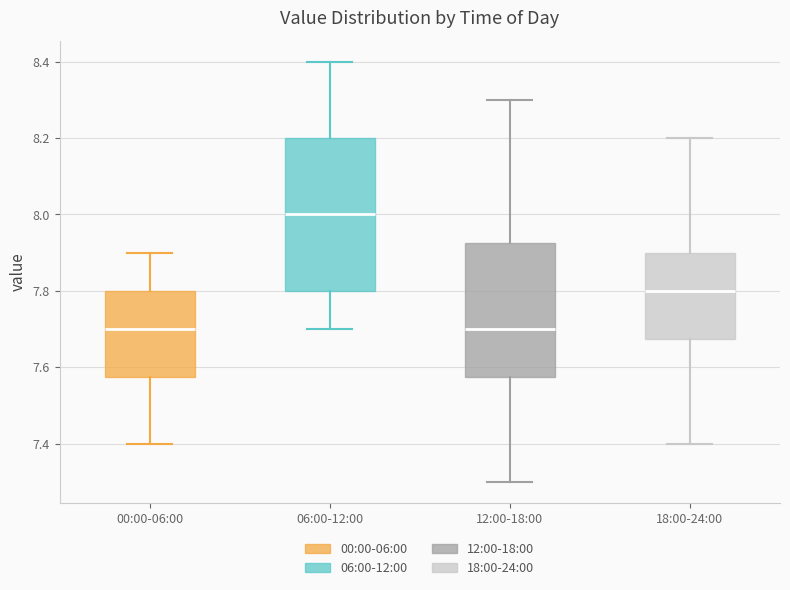

Reading left to right, transcribe this box plot: for each box, give where its median line is, the range the box spans, and where its two whiskers end, as read against the y-axis. The values are not printed on the chart, so give them approximately, as read against the axis.

00:00-06:00: median 7.70, box 7.58 to 7.80, whiskers 7.40 to 7.90
06:00-12:00: median 8.00, box 7.80 to 8.20, whiskers 7.70 to 8.40
12:00-18:00: median 7.70, box 7.58 to 7.92, whiskers 7.30 to 8.30
18:00-24:00: median 7.80, box 7.68 to 7.90, whiskers 7.40 to 8.20